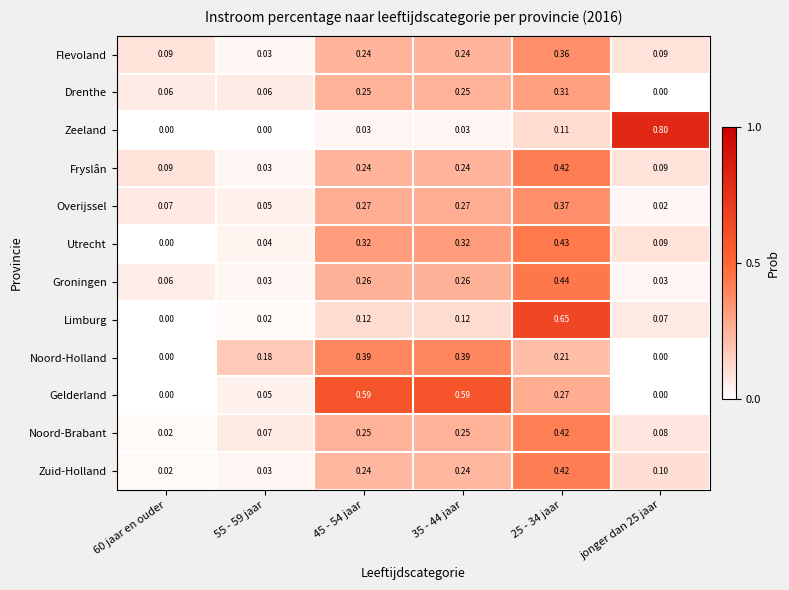

Which series has the largest total across all categories?

Gelderland